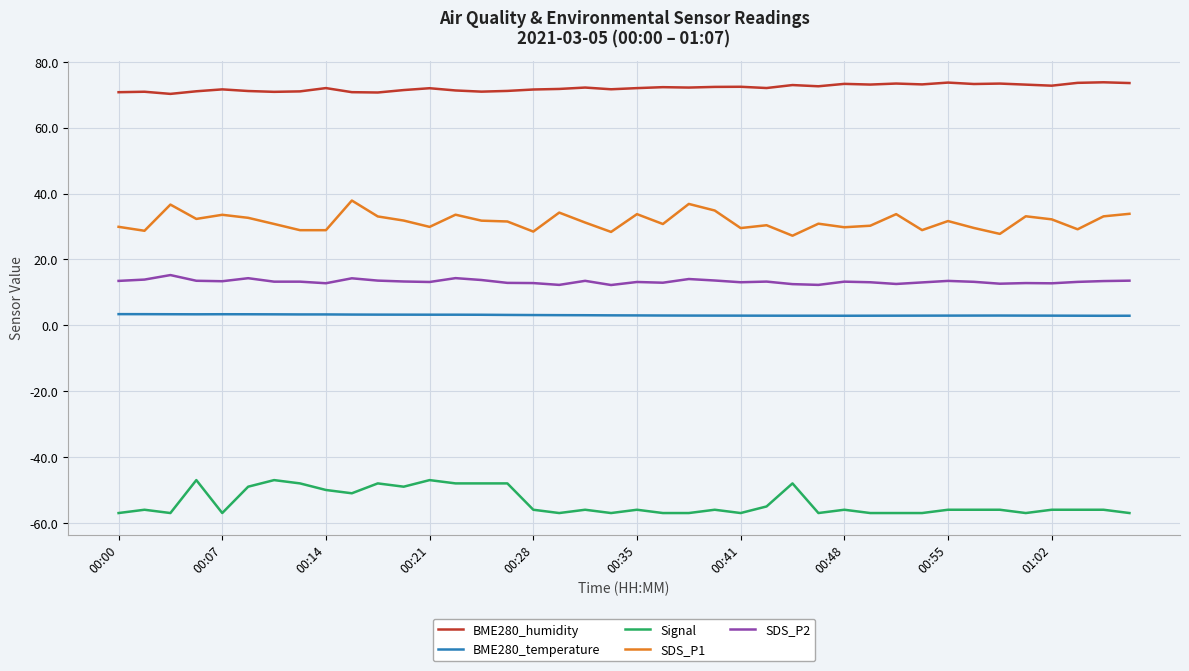

What is the difference between the maximum and minimum values in the SDS_P2 series?

3.0